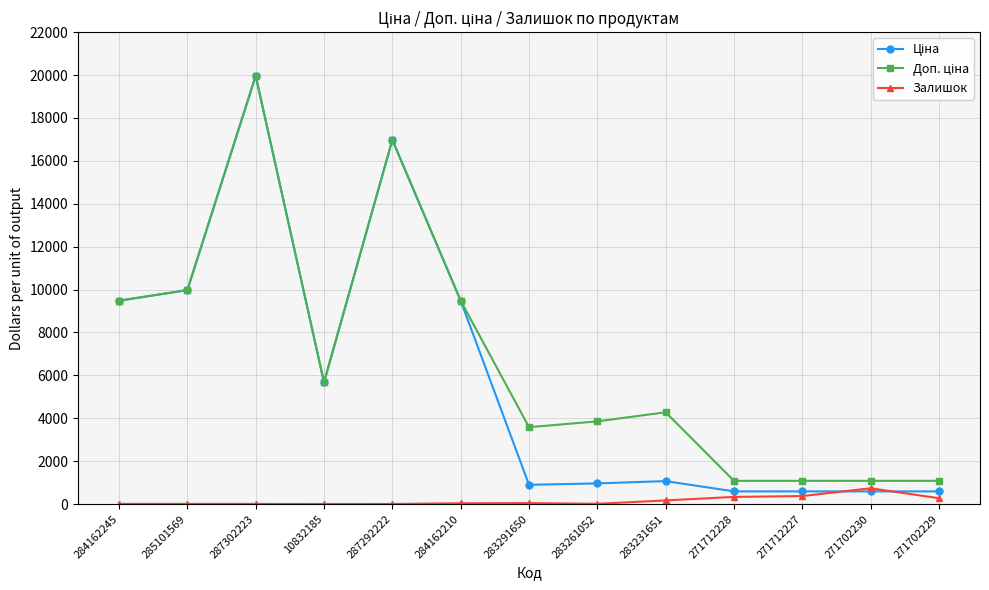

What is the value of the Залишок point at the 12th from the left?

735.0